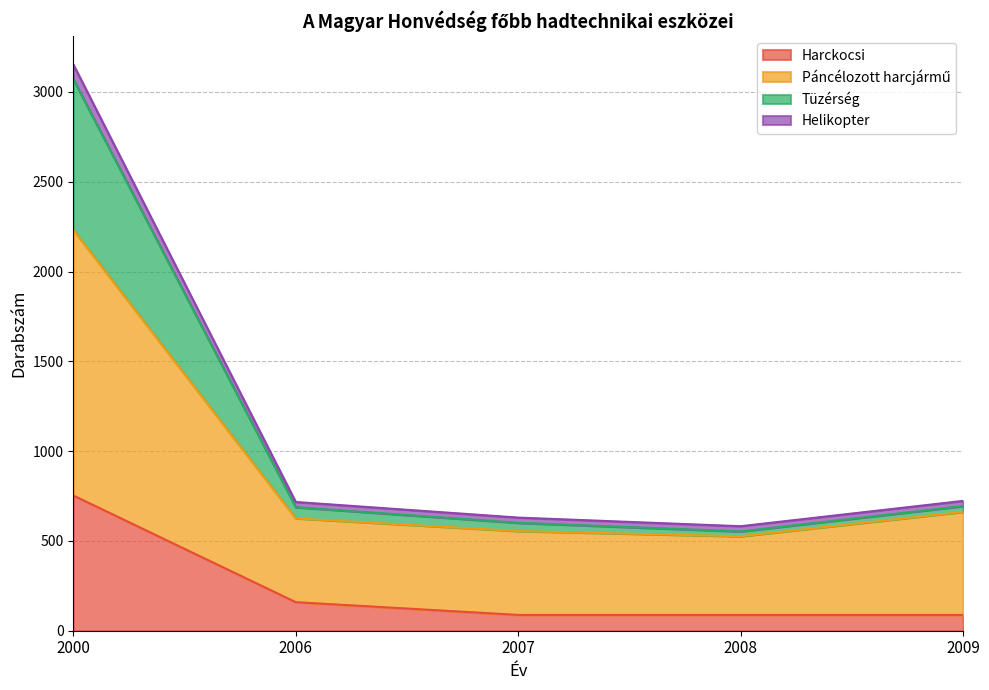

What is the minimum value for Harckocsi?

88